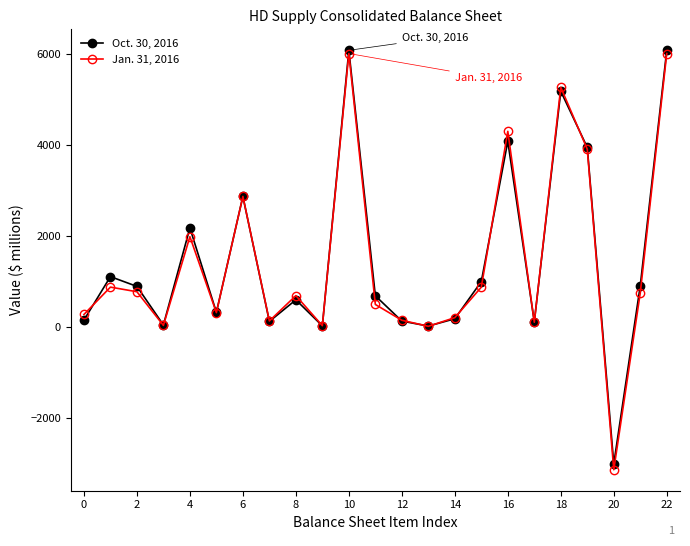

Which series has the widest spread of values?

Jan. 31, 2016